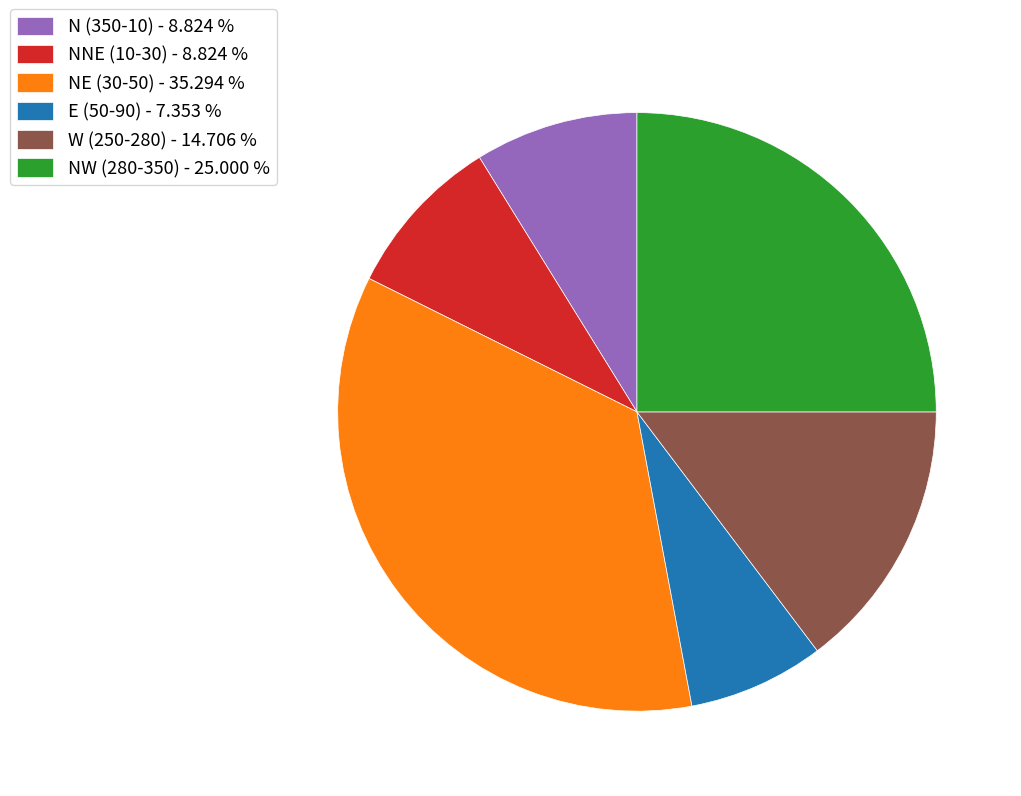

Is there a majority slice in this chart?

No